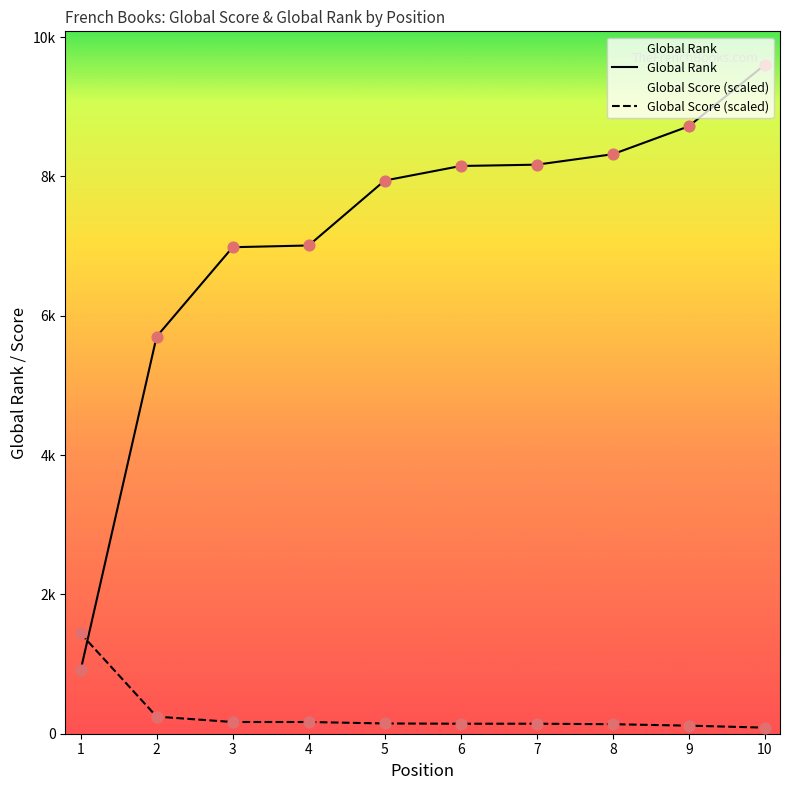

What are all the series names shown in the legend?

Global Rank, Global Score (scaled)